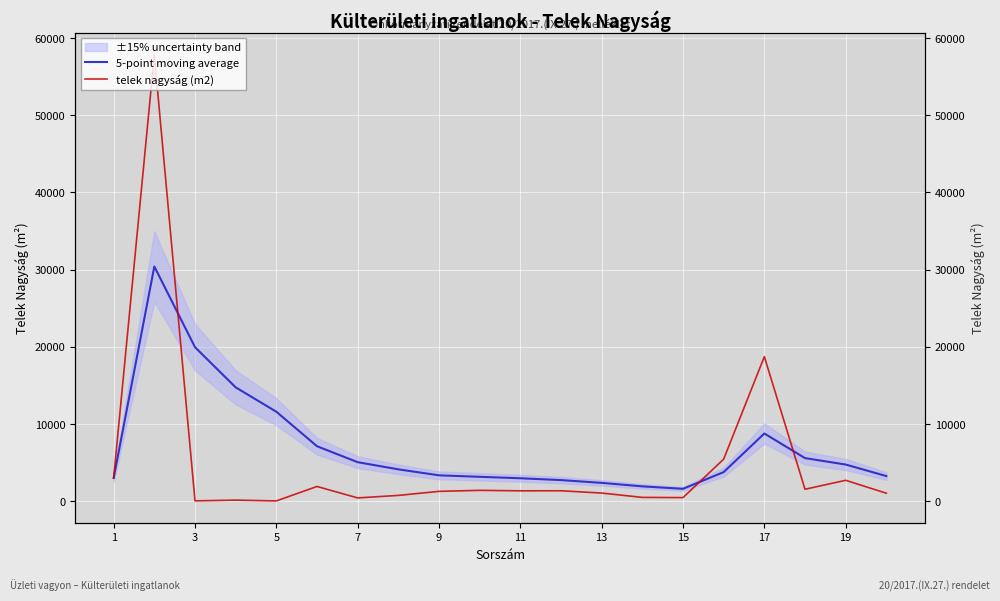

Is the value of 5-point moving average at 19 greater than the value of telek nagyság (m2) at 19?

Yes